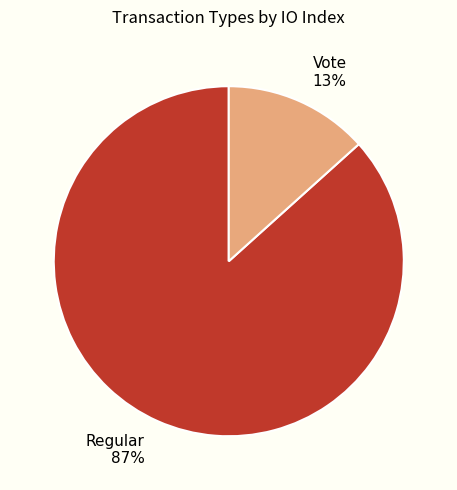

Between Regular and Vote, which is larger?

Regular